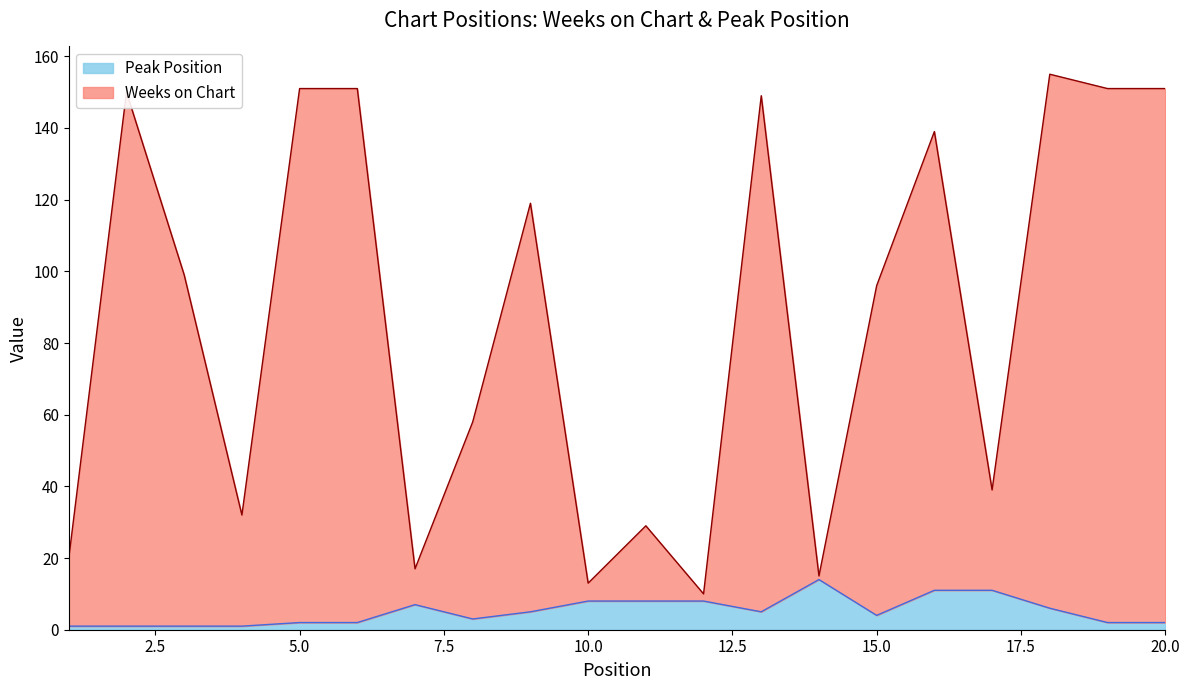

At how many categories does at least one series exceed 91?

11